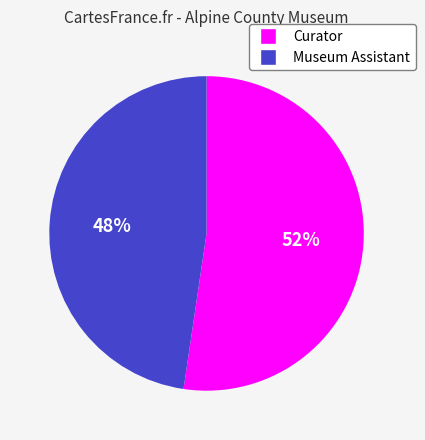

Does any single category account for the majority?

Yes